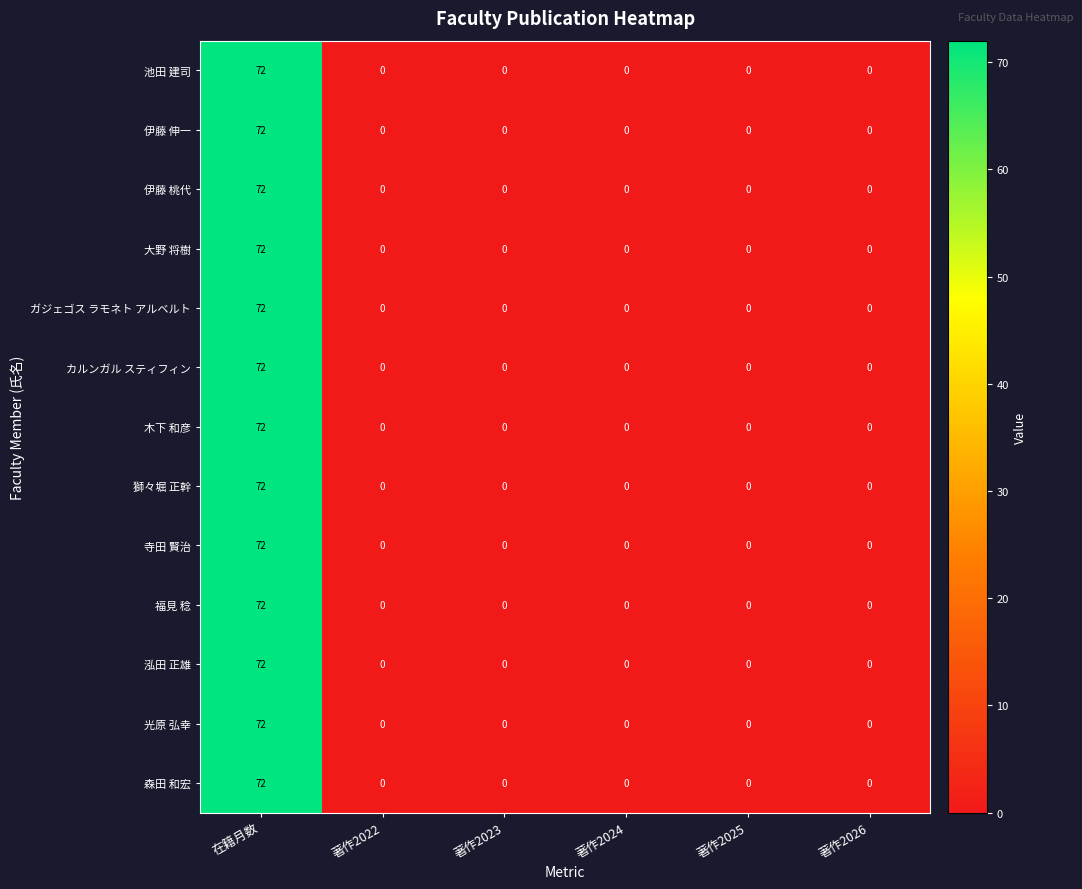

The value of 伊藤 桃代 at 著作2026 is 29. True or false?

False